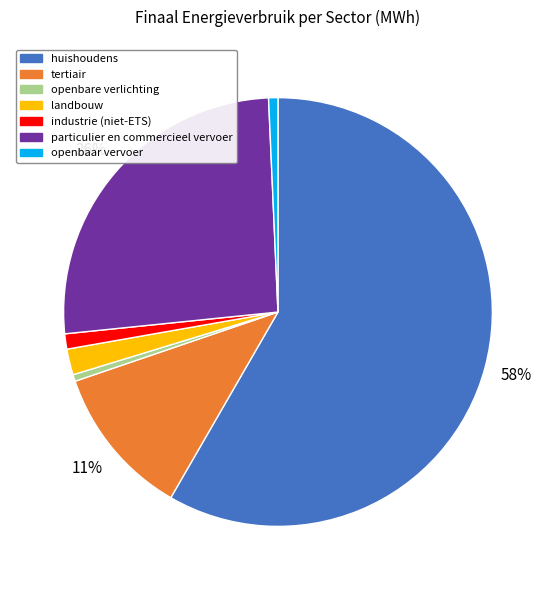

Is it true that openbare verlichting is 11% of the pie?

False